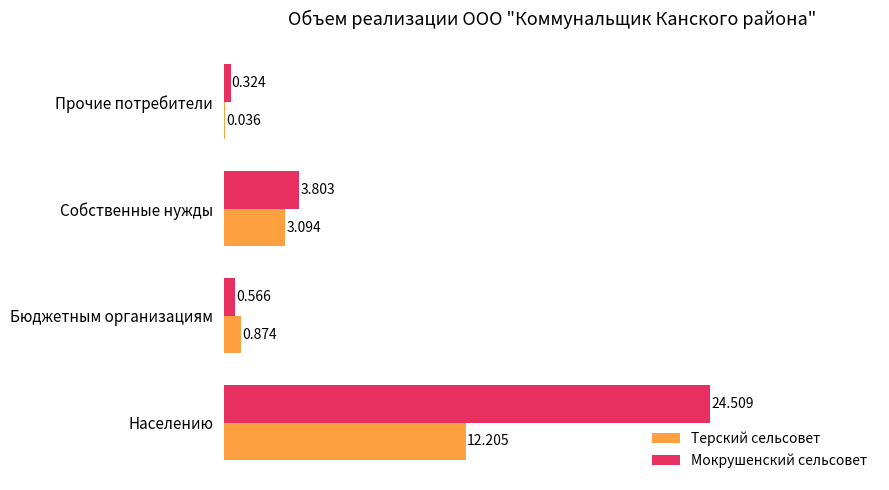

What are all the series names shown in the legend?

Терский сельсовет, Мокрушенский сельсовет